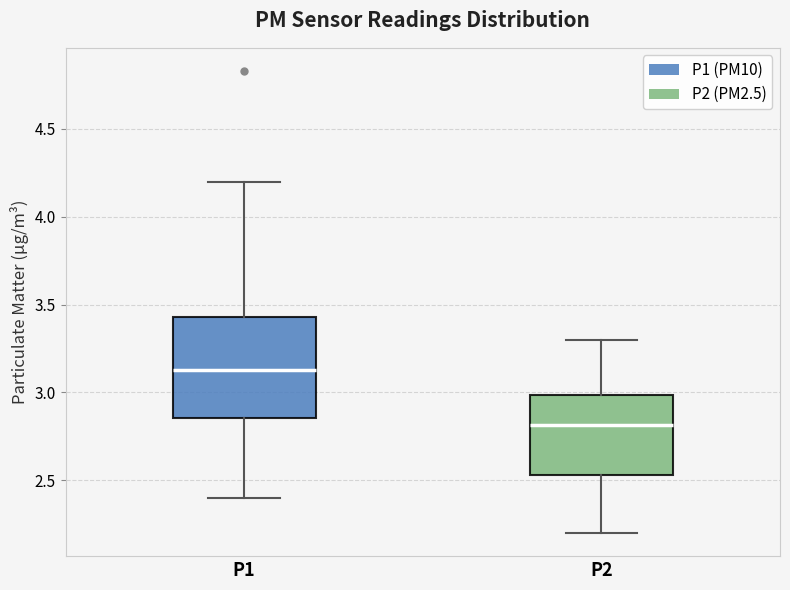

Which box's median line is the highest?

P1